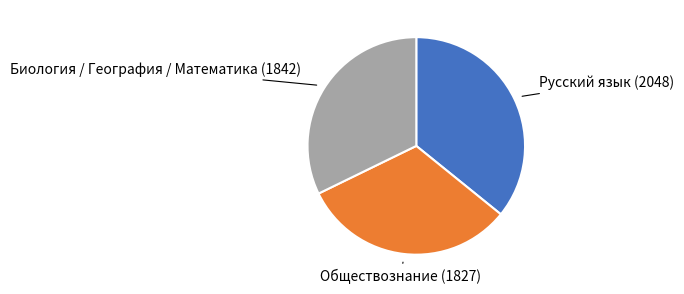

Does any single category account for the majority?

No